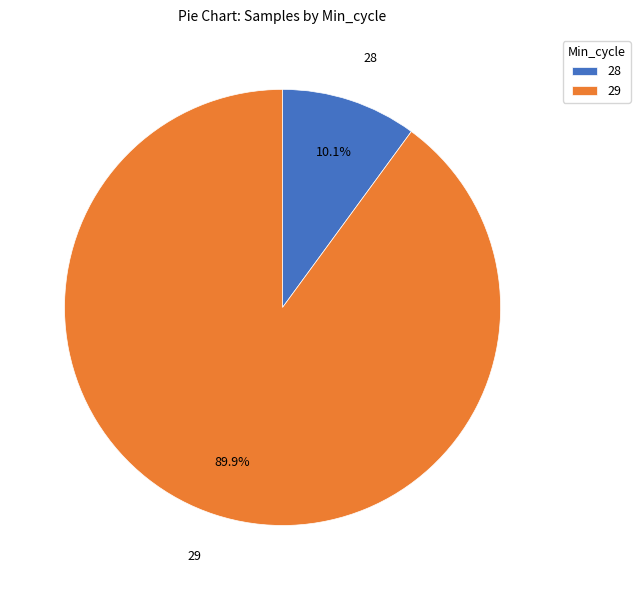

Does any single category account for the majority?

Yes